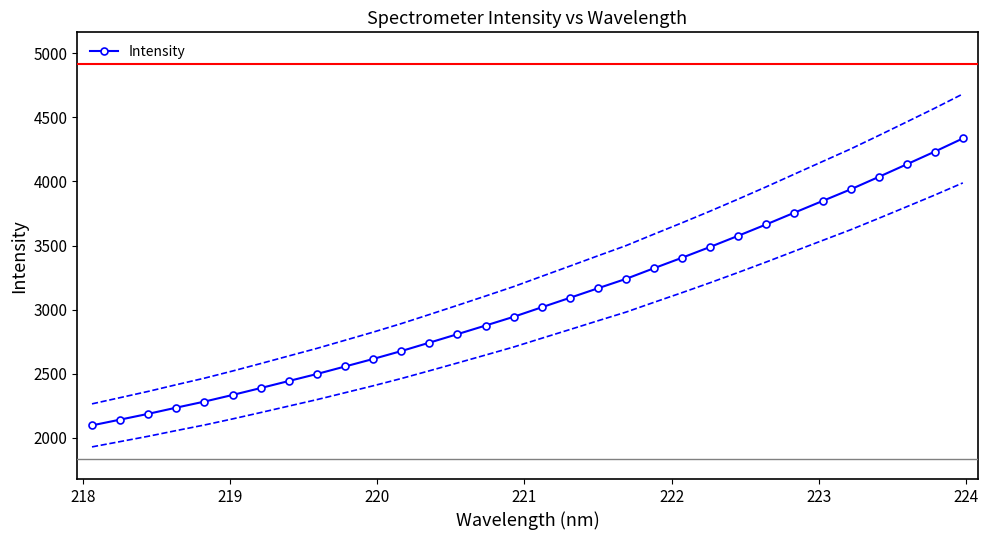

What is the value of the Intensity point at the 11th from the left?

2615.7